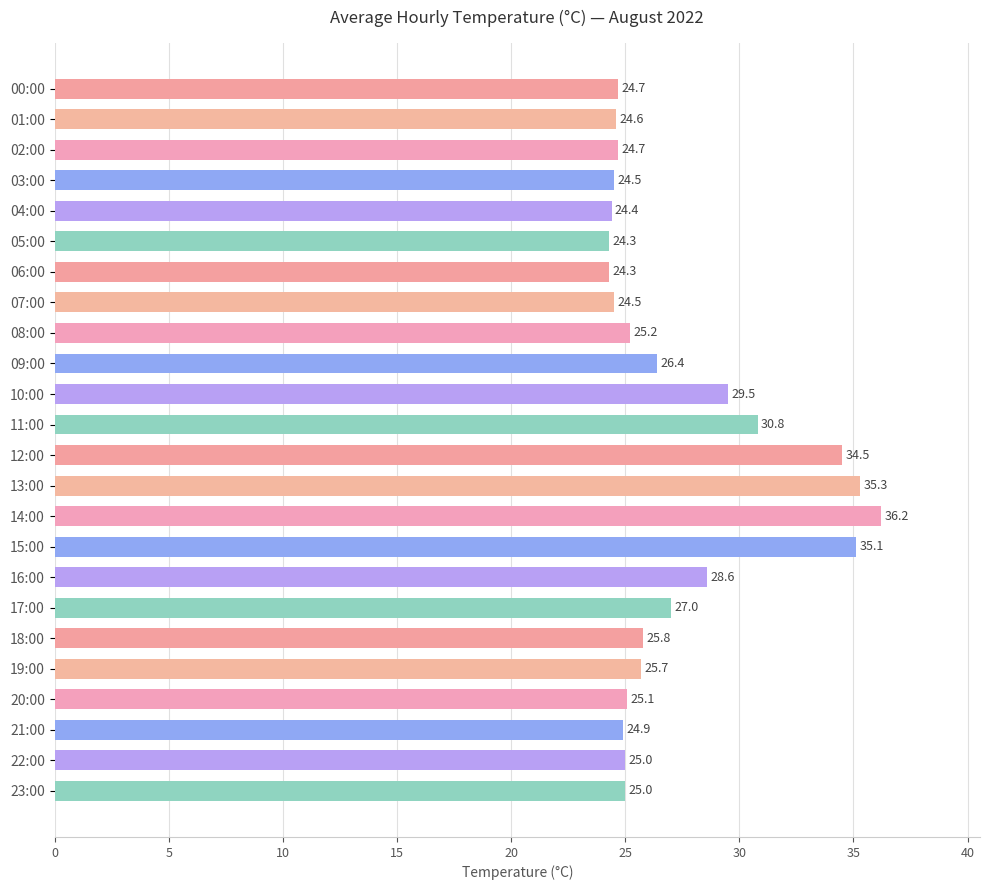

Where is the data nearest to the value 30?

10:00